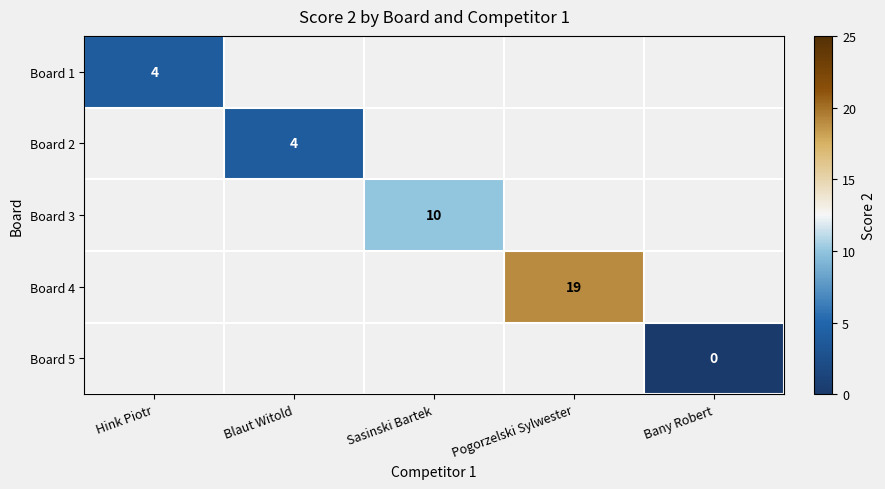

Is it true that Board 3 equals 5 at Sasinski Bartek?

False